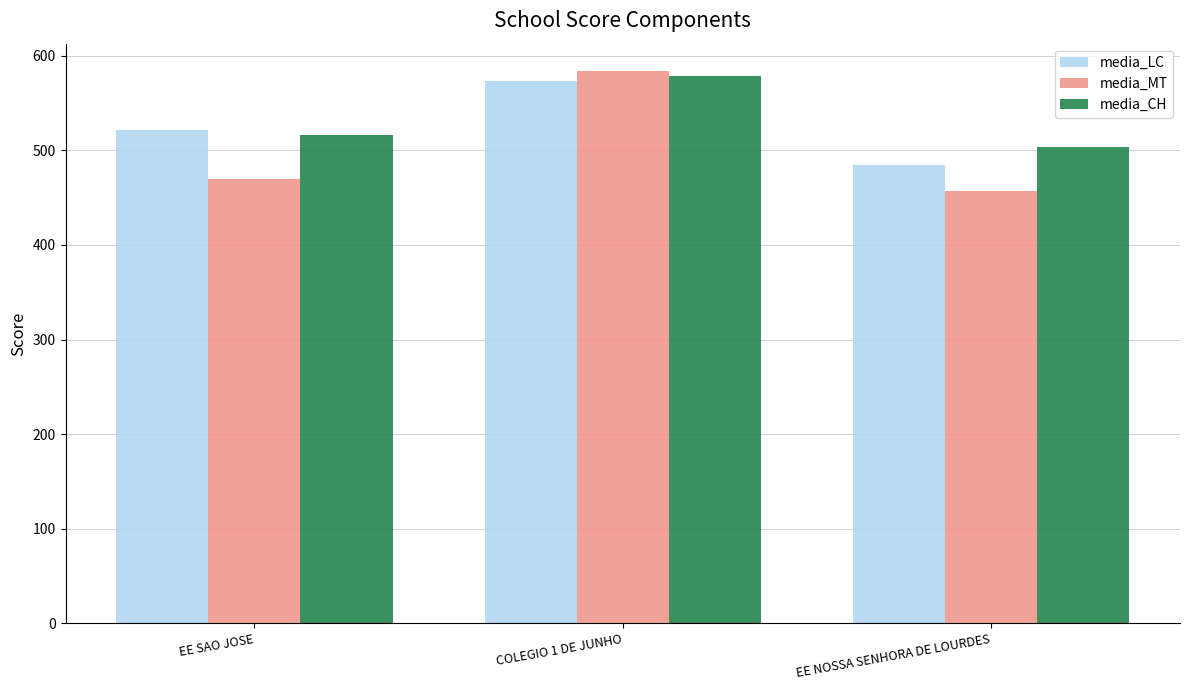

What is the highest value of the media_LC series?

573.2